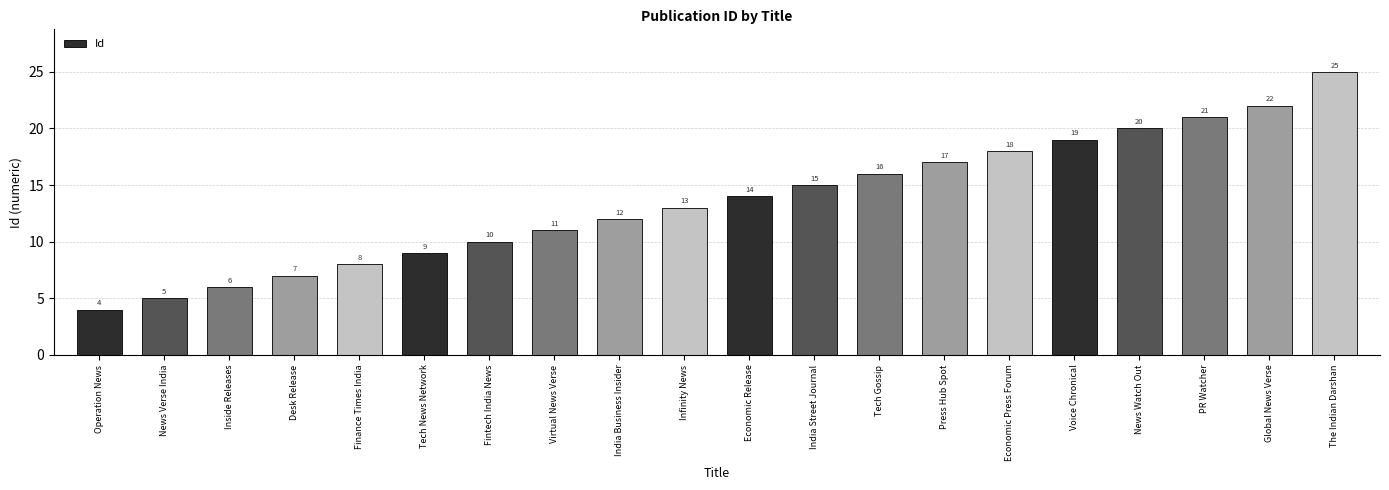

At which label is the value closest to 14?

Economic Release